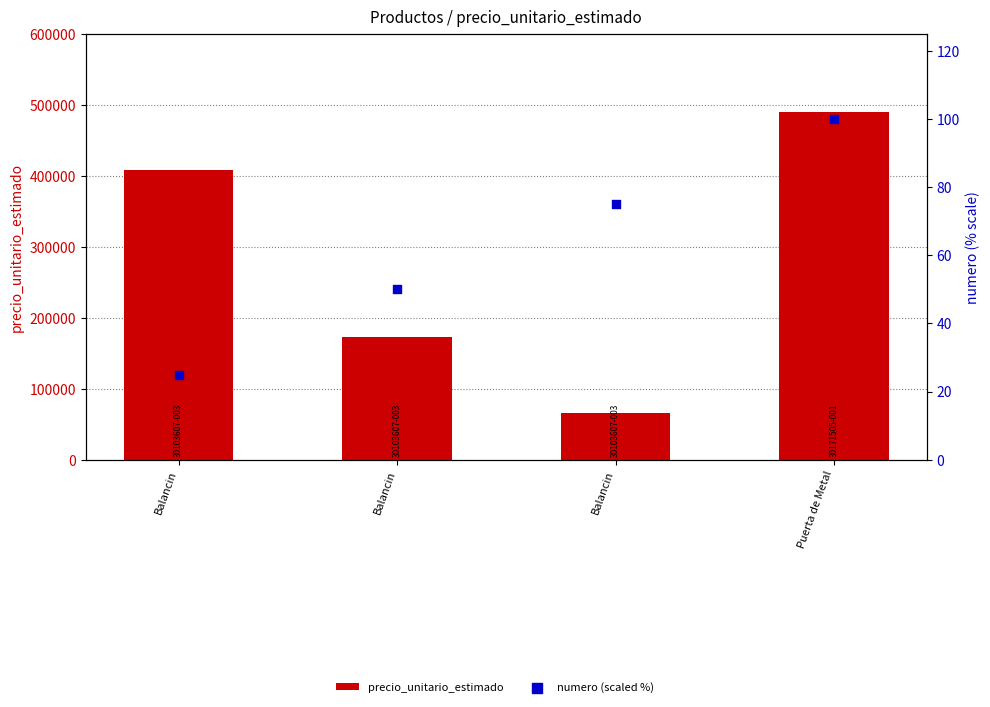

Which series reaches the minimum Y coordinate?

numero (scaled %)